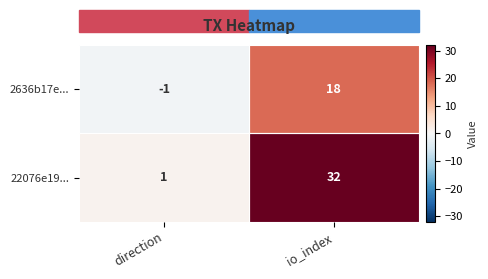

What is the maximum value shown in the chart?

32